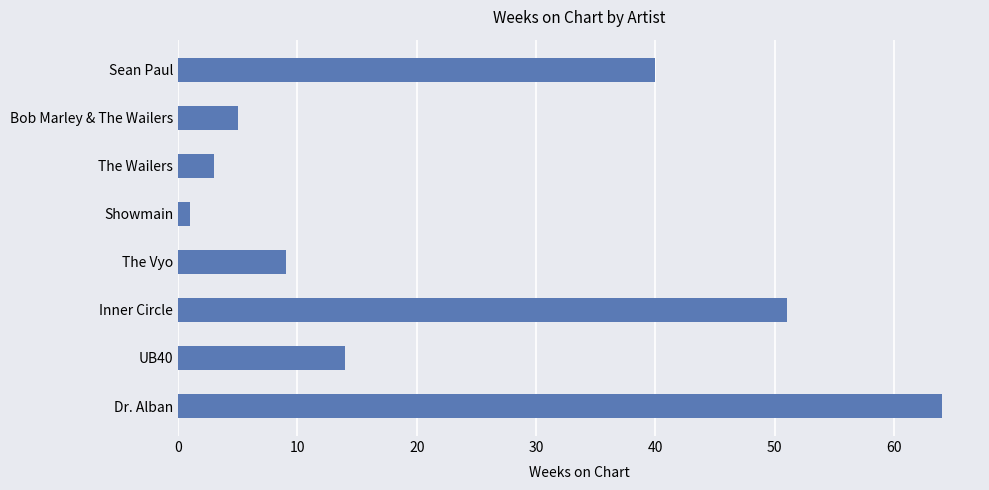

How many data points does each series have?

8